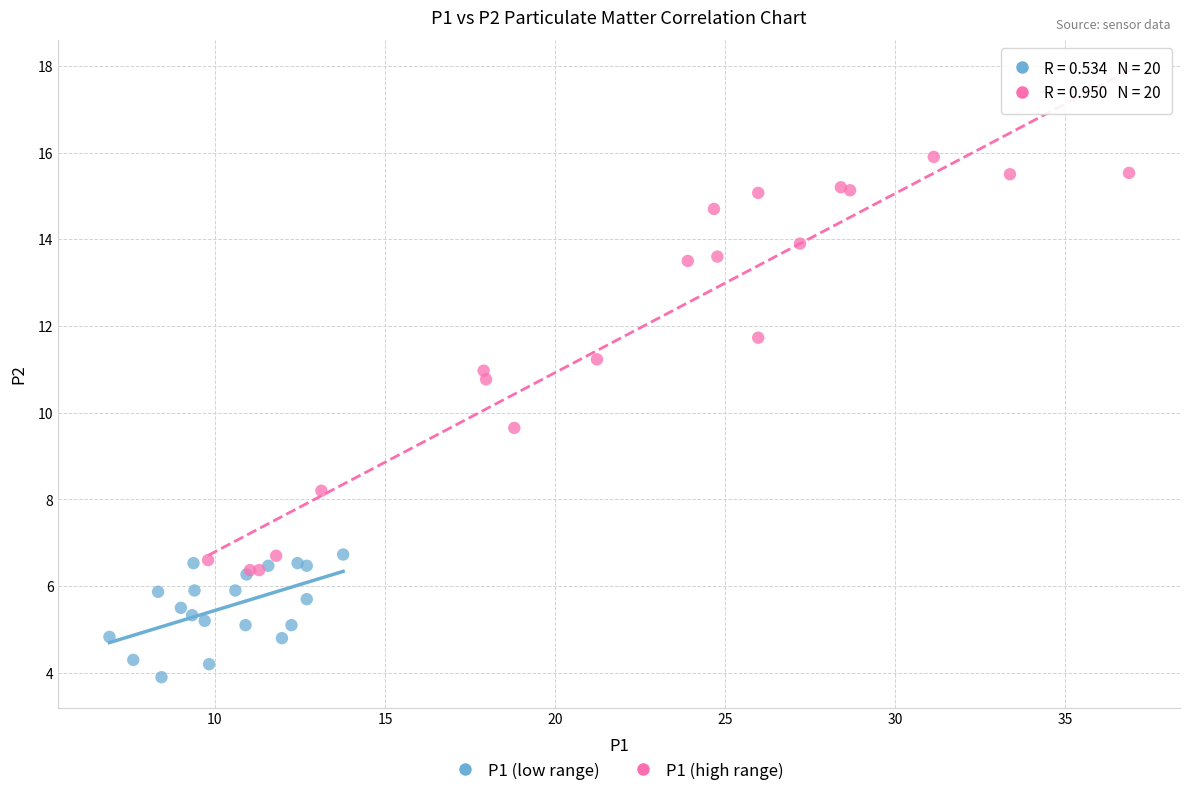

Which series contains the lowest Y value?

P1 (low range)